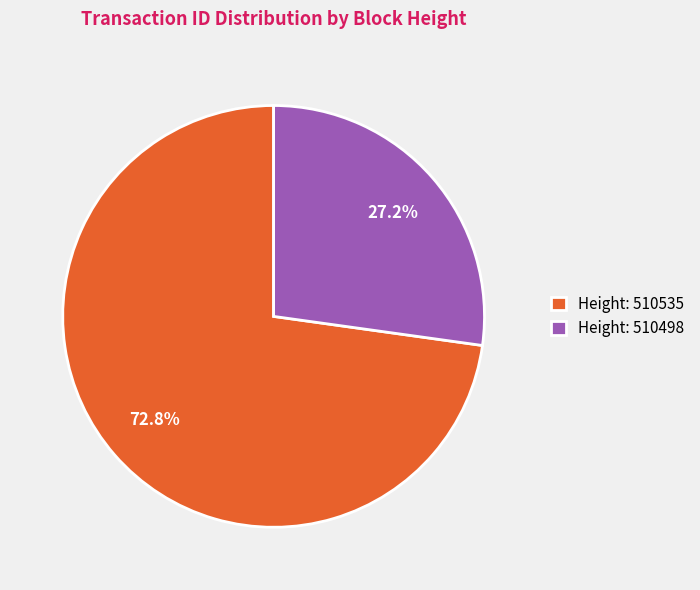

How many slices are in this pie chart?

2